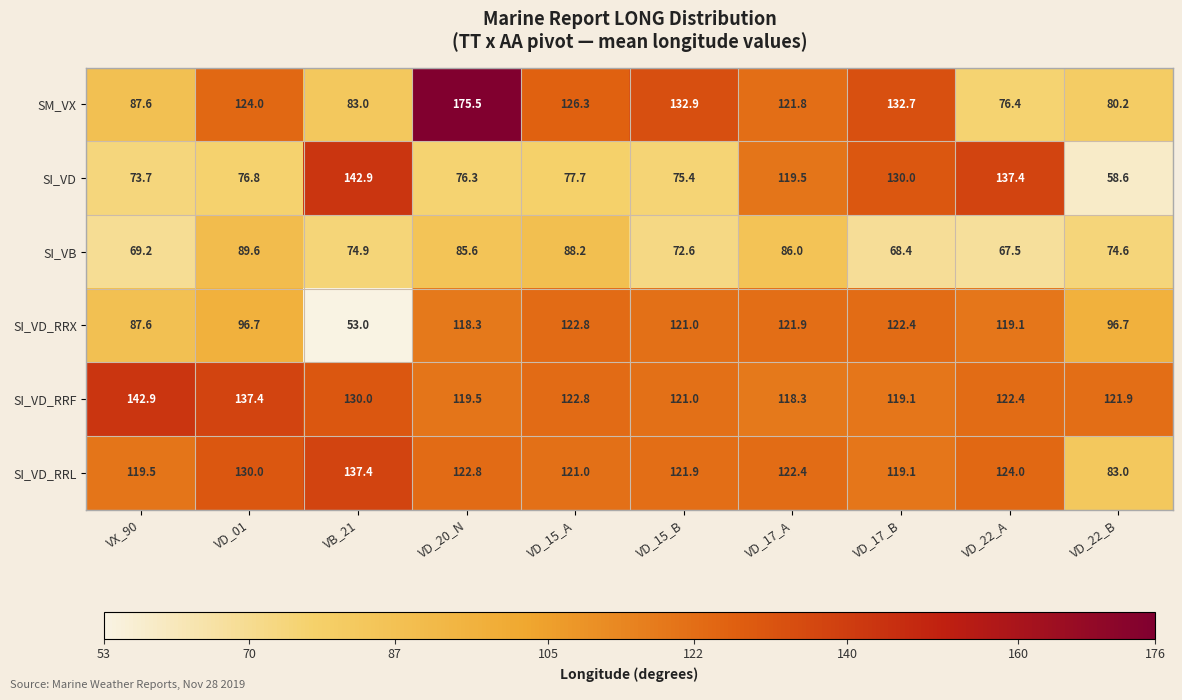

What is the average value of the SI_VB series?

77.7